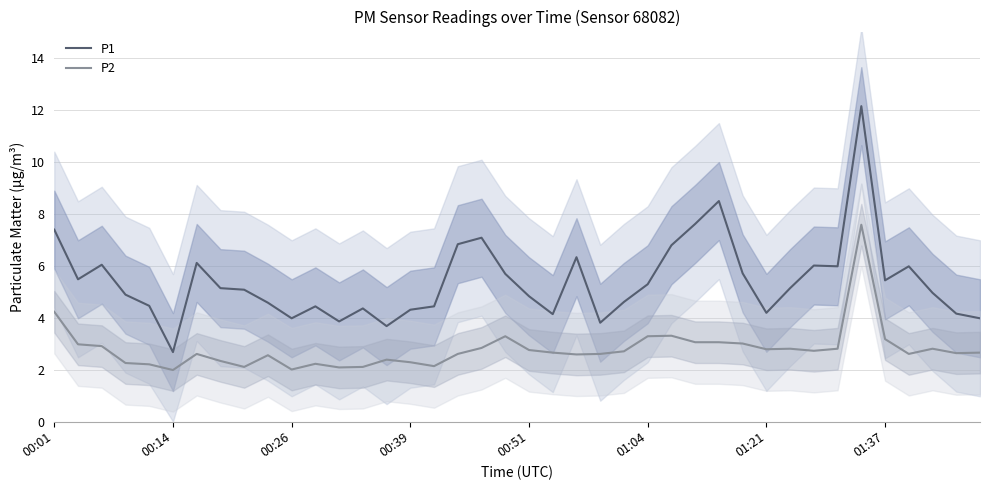

Which series has the largest range (max minus min)?

P1